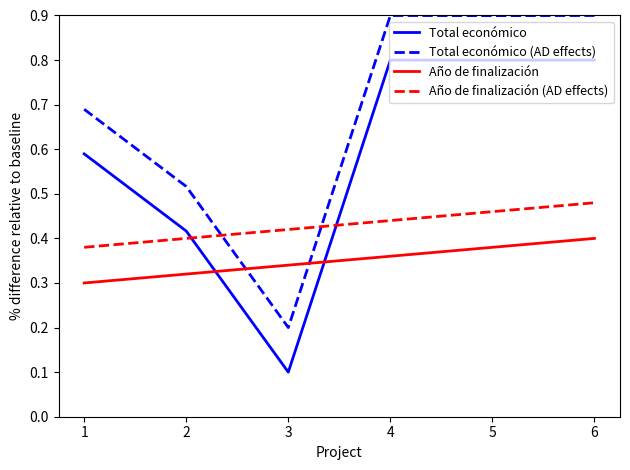

True or false: Año de finalización and Total económico cross at least once.

True